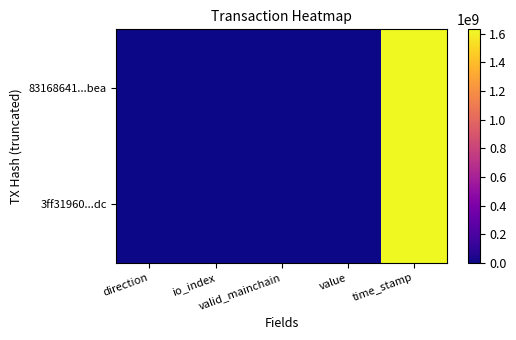

At which category is the sum across all series the highest?

time_stamp